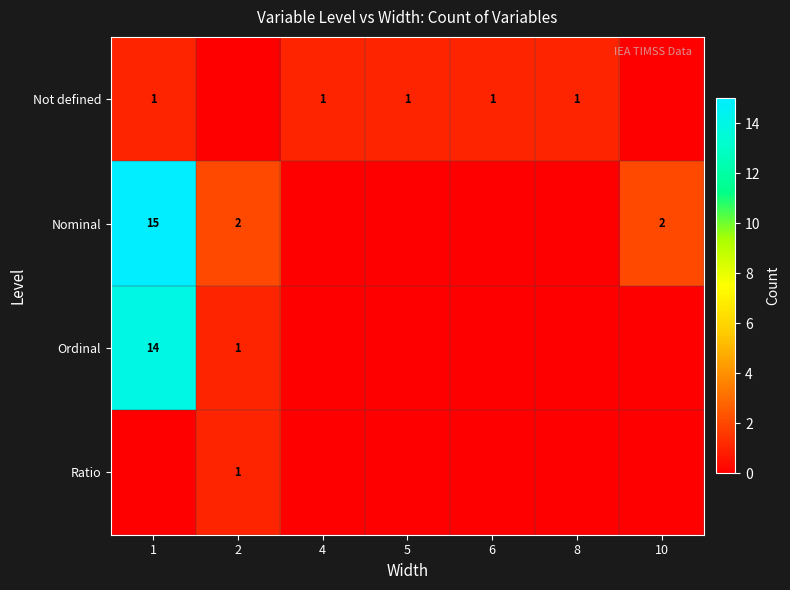

True or false: Nominal has a value of 2 at 10.

True